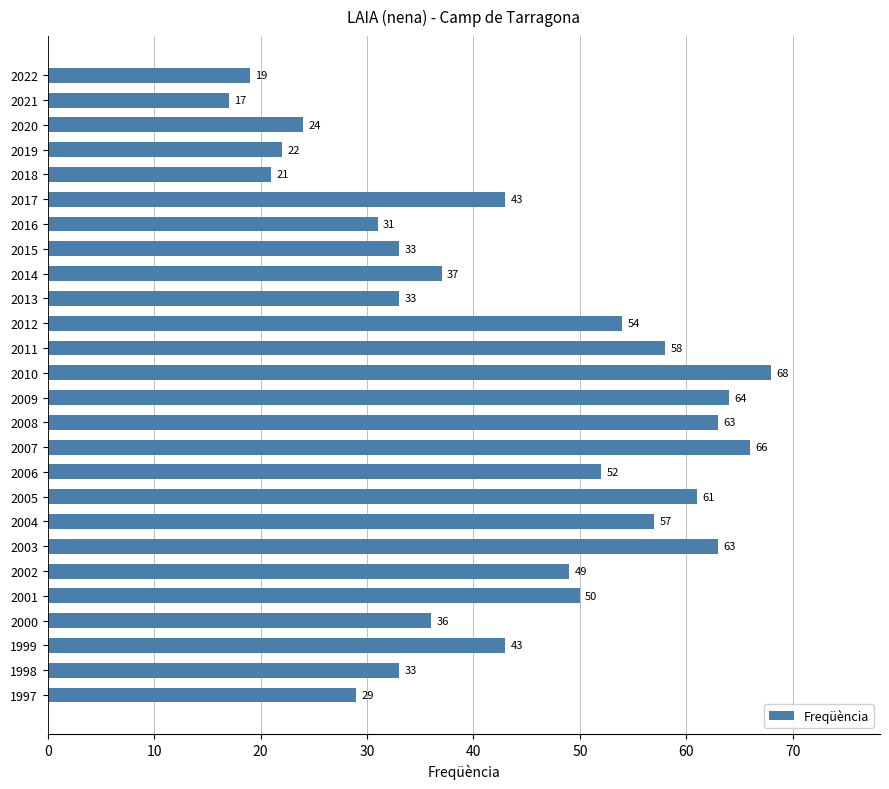

True or false: the data shows 46 at 1997.

False